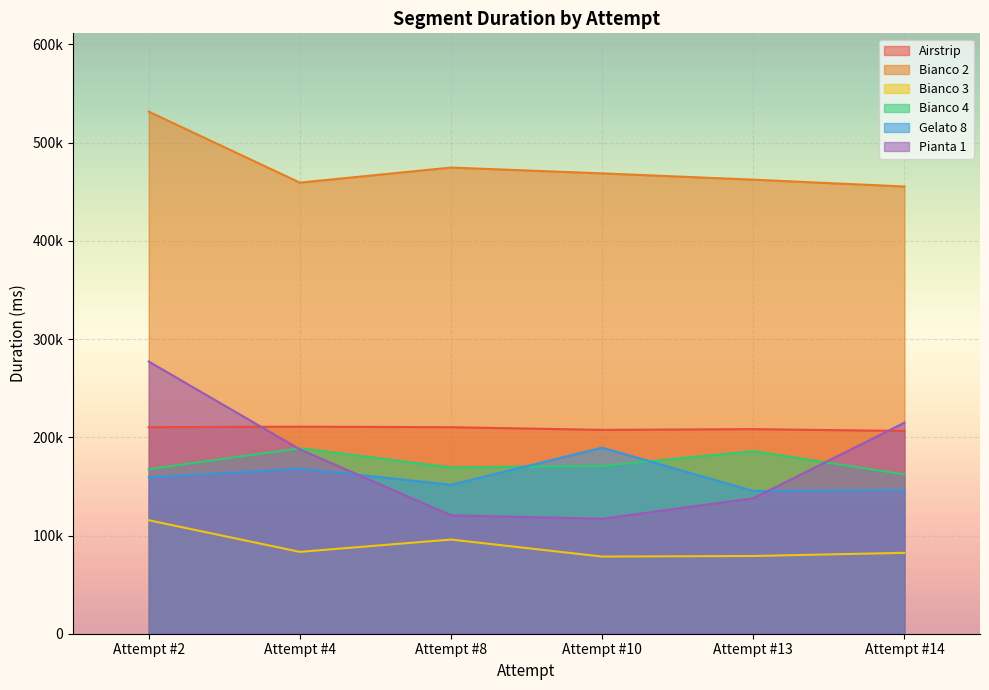

Does the chart display data point markers on the line(s)?

No